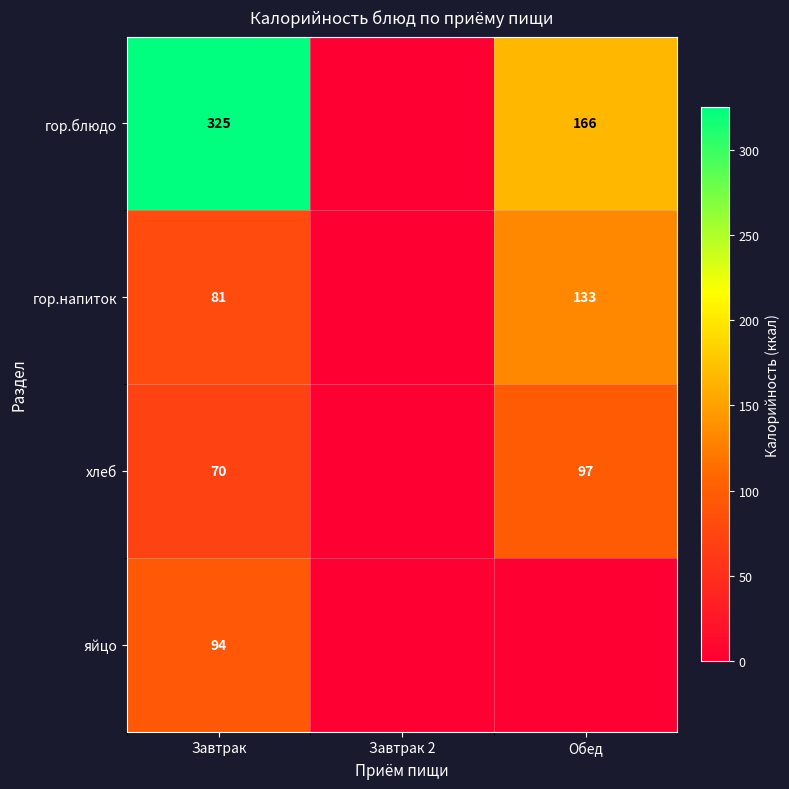

At Завтрак, list the series in order from largest to smallest.

гор.блюдо, яйцо, гор.напиток, хлеб